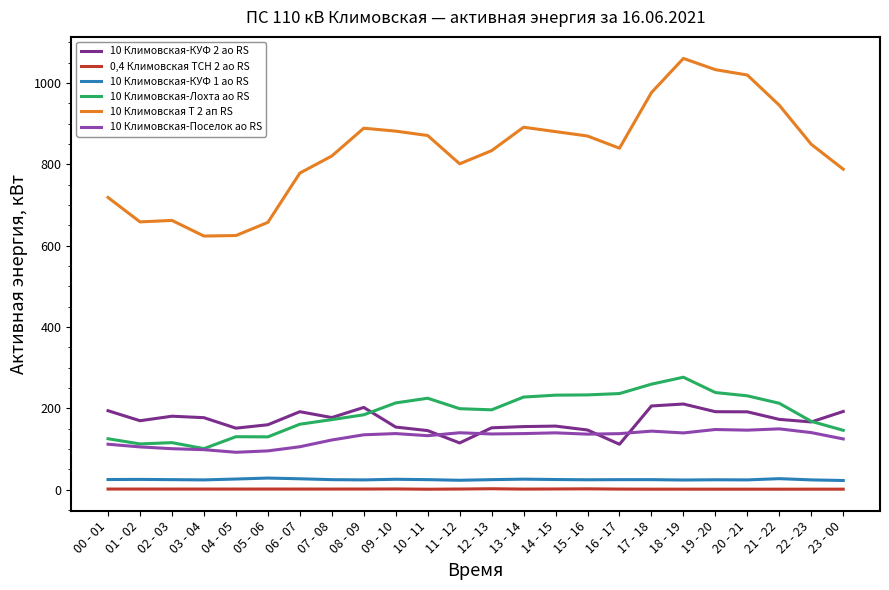

True or false: 10 Климовская-Лохта ао RS and 10 Климовская-КУФ 1 ао RS cross at least once.

False